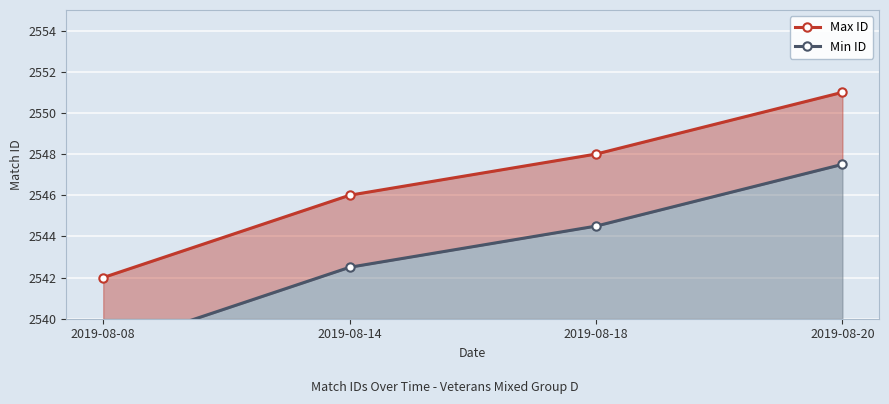

Count the number of data series in this chart.

2